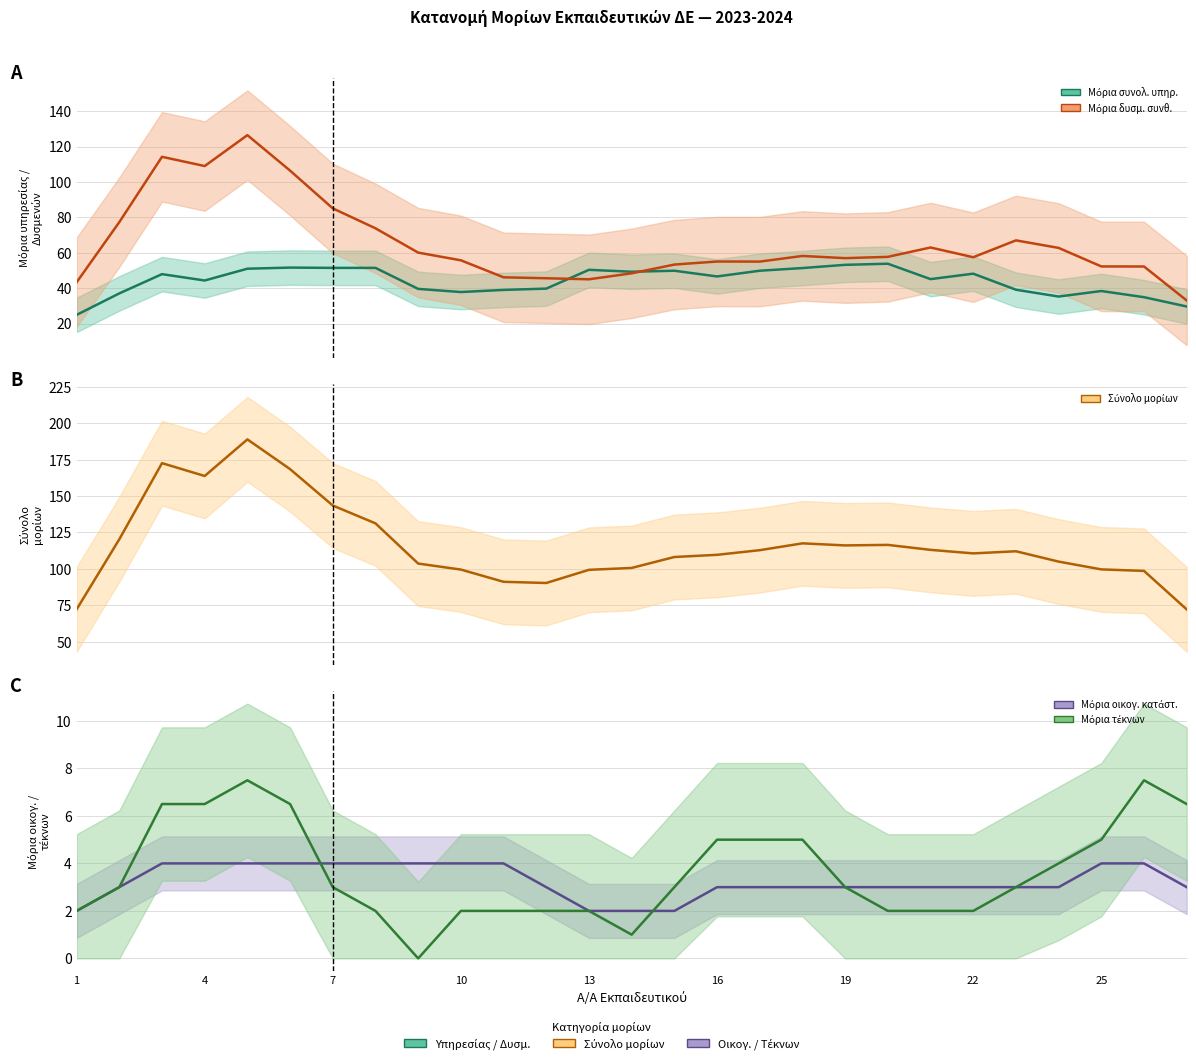

Count the number of categories in the chart.

27